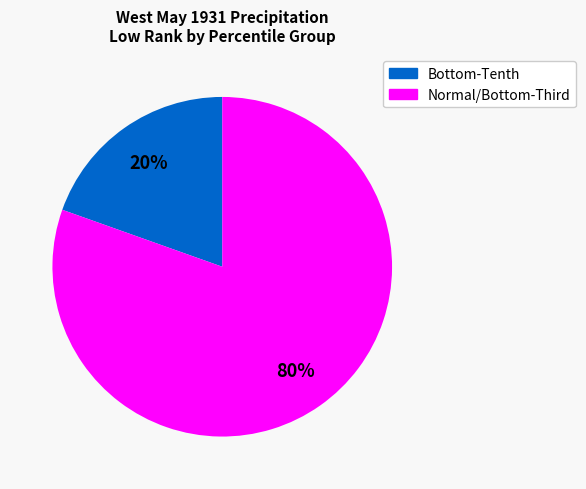

Does any single category account for the majority?

Yes